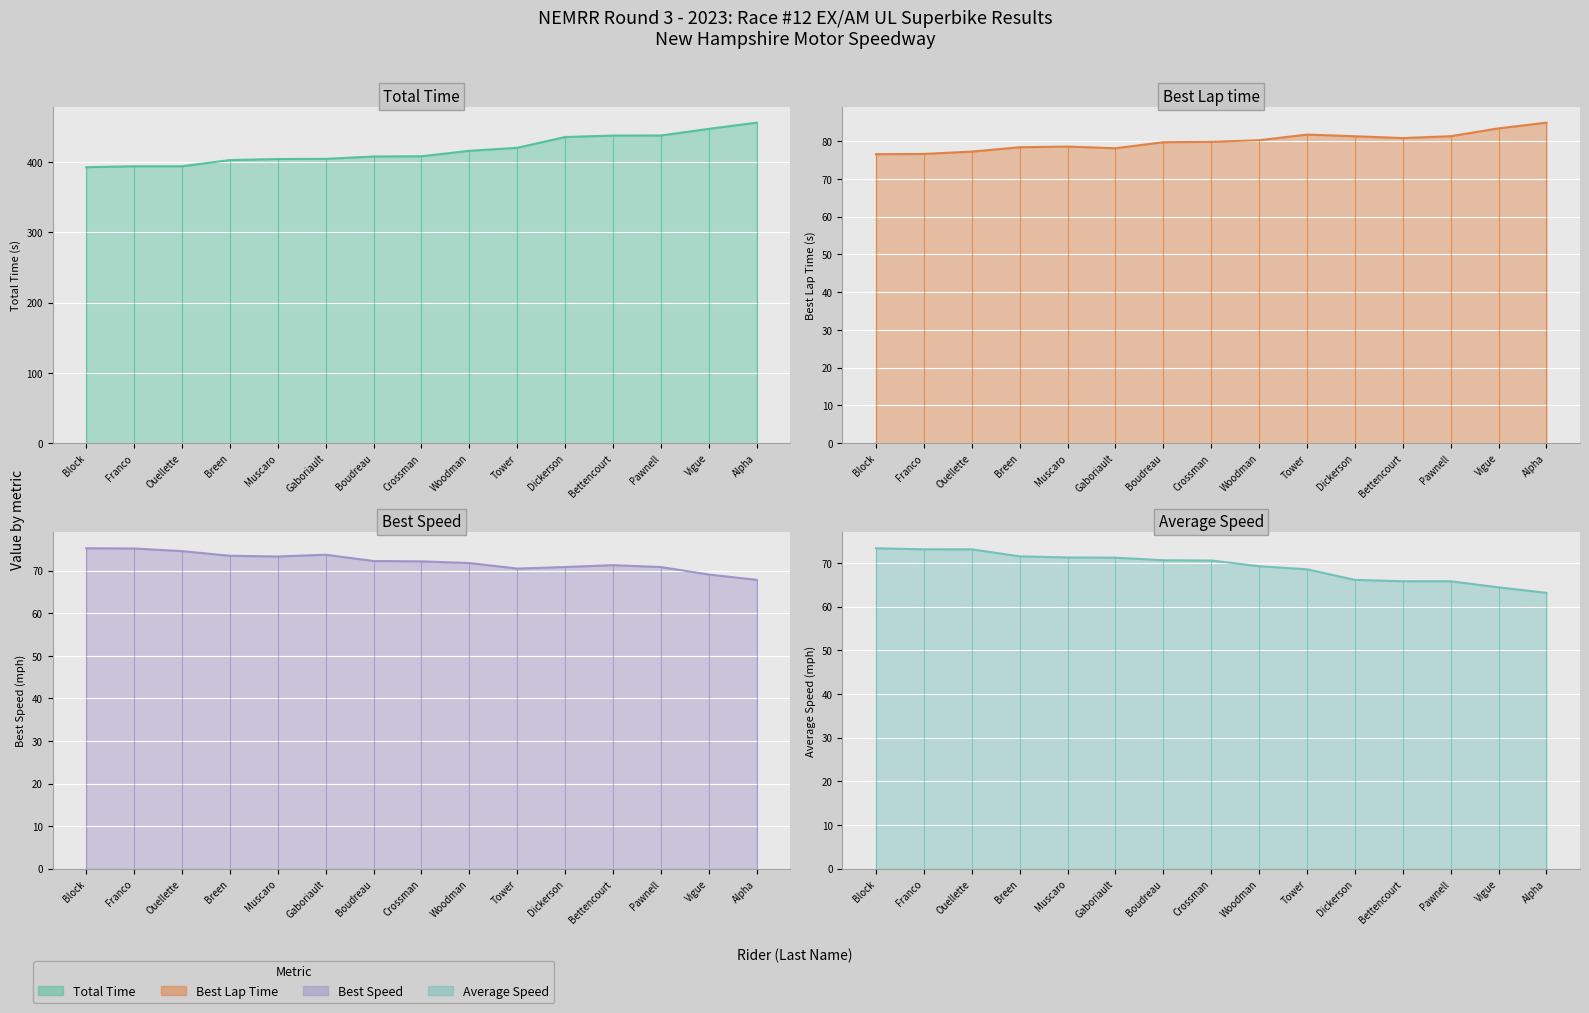

How many values in the Total Time series exceed 408?

8